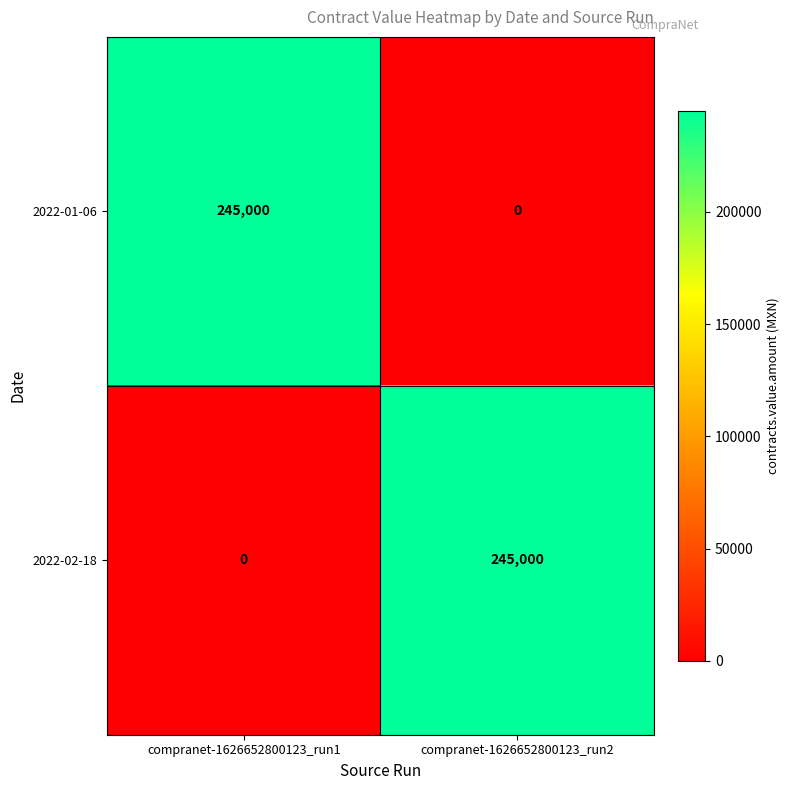

Reading left to right, what are all the values shown in this chart?

2022-01-06: 245000	0
2022-02-18: 0	245000